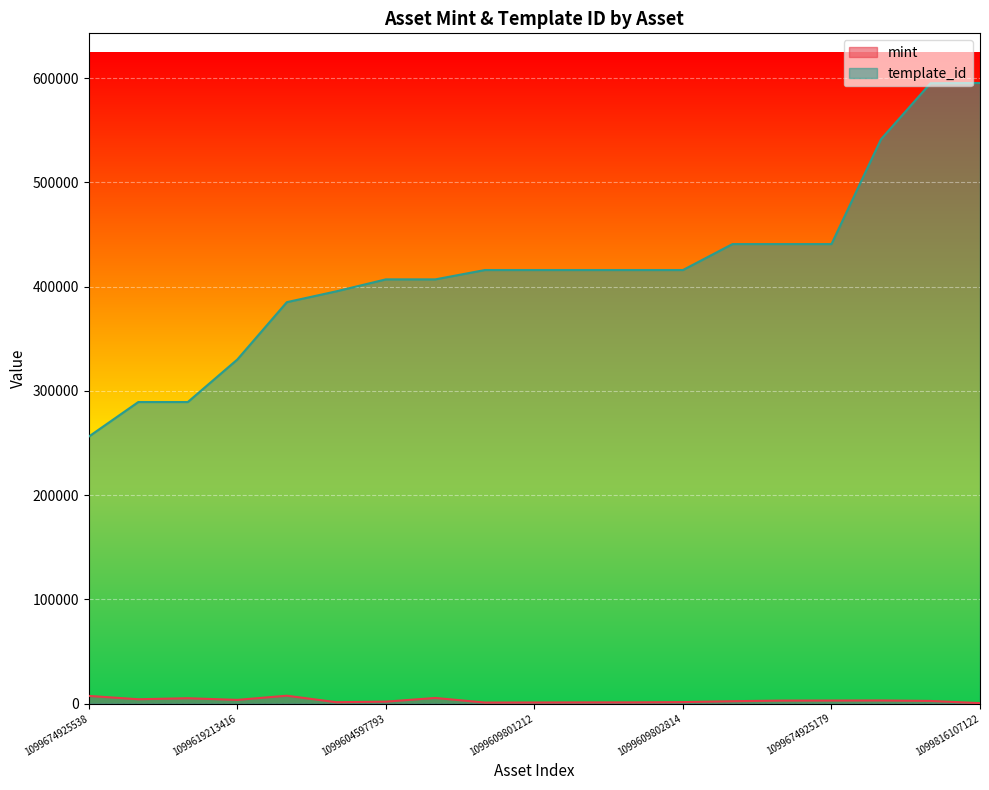

What is the label of the 11th point from the right?

1099609801154